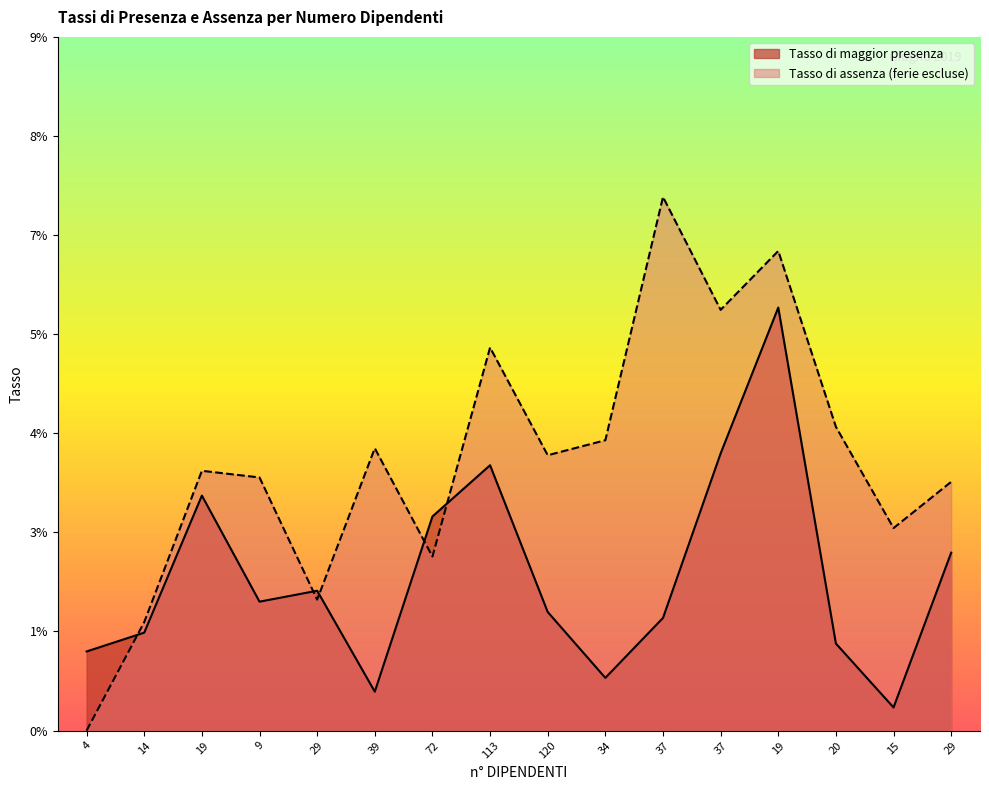

Rank the series at 39 from lowest to highest value.

Tasso di maggior presenza, Tasso di assenza (ferie escluse)